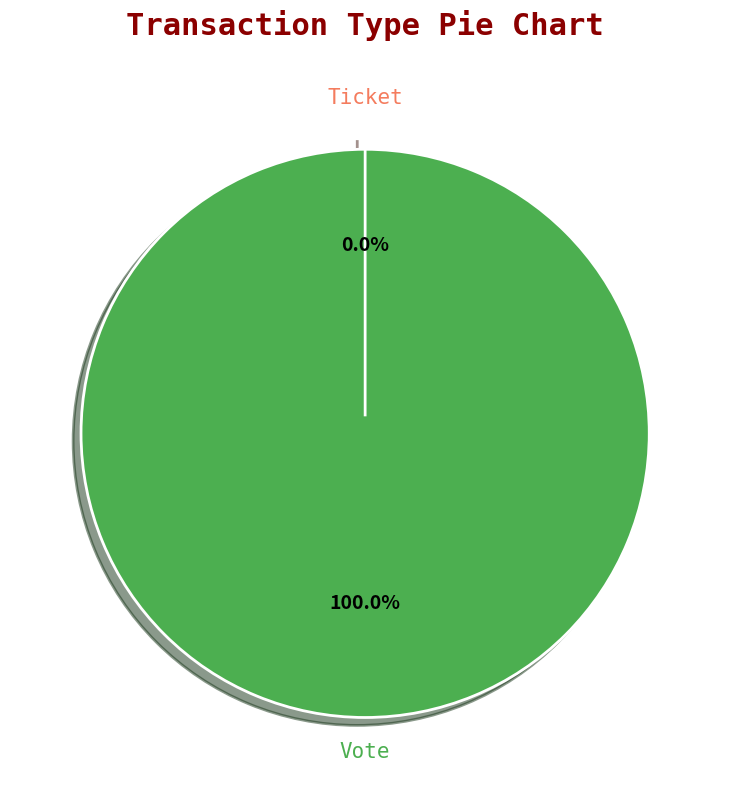

What is the smallest slice in the pie chart?

Ticket